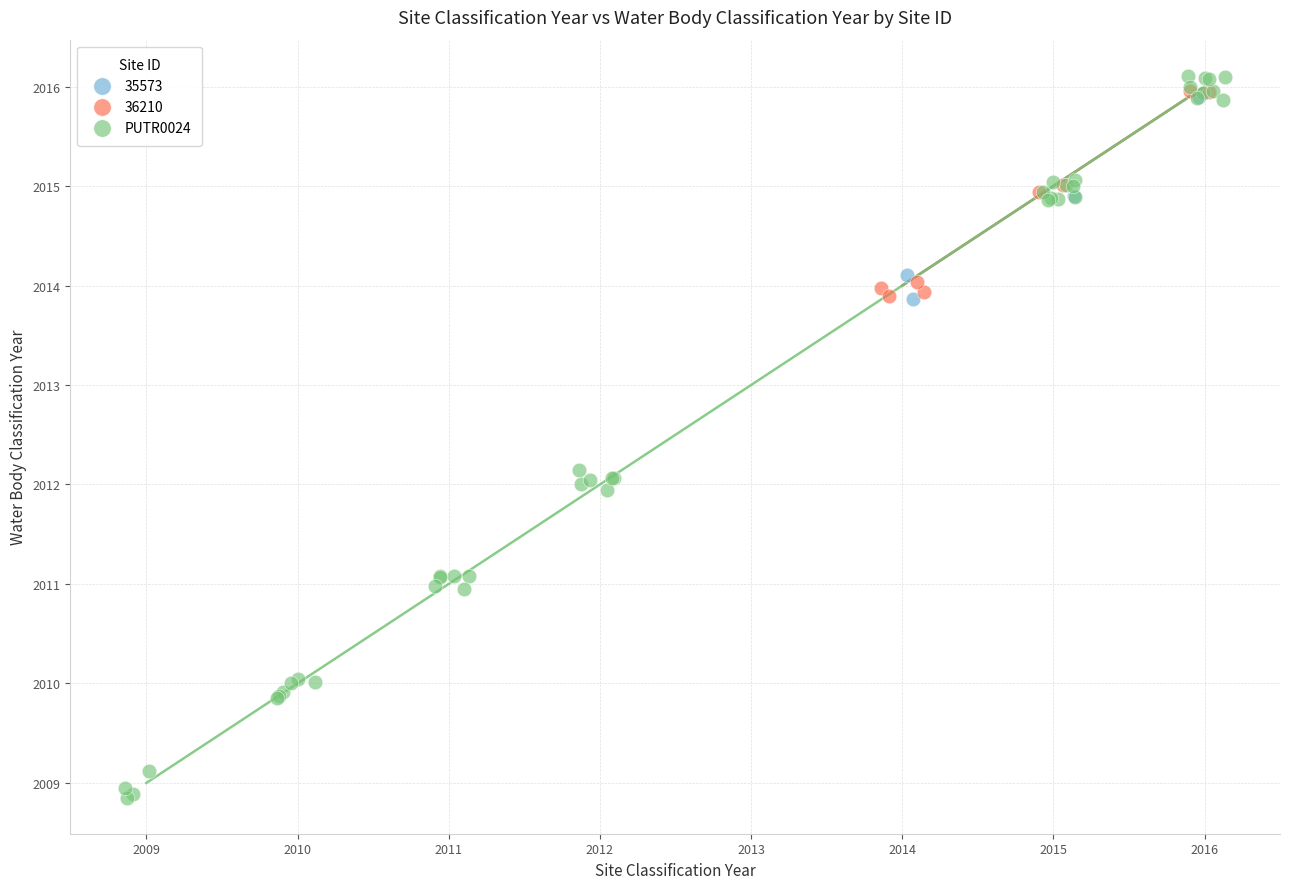

Which series reaches the minimum Y coordinate?

PUTR0024